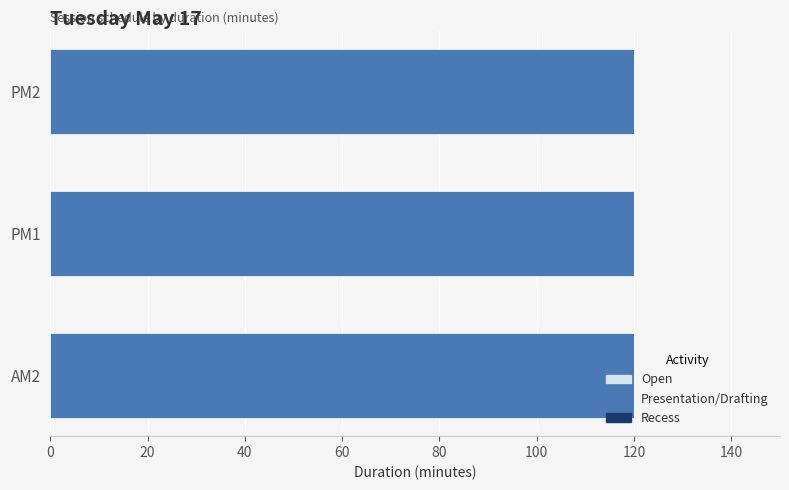

Which has a higher value, AM2 or PM1?

AM2